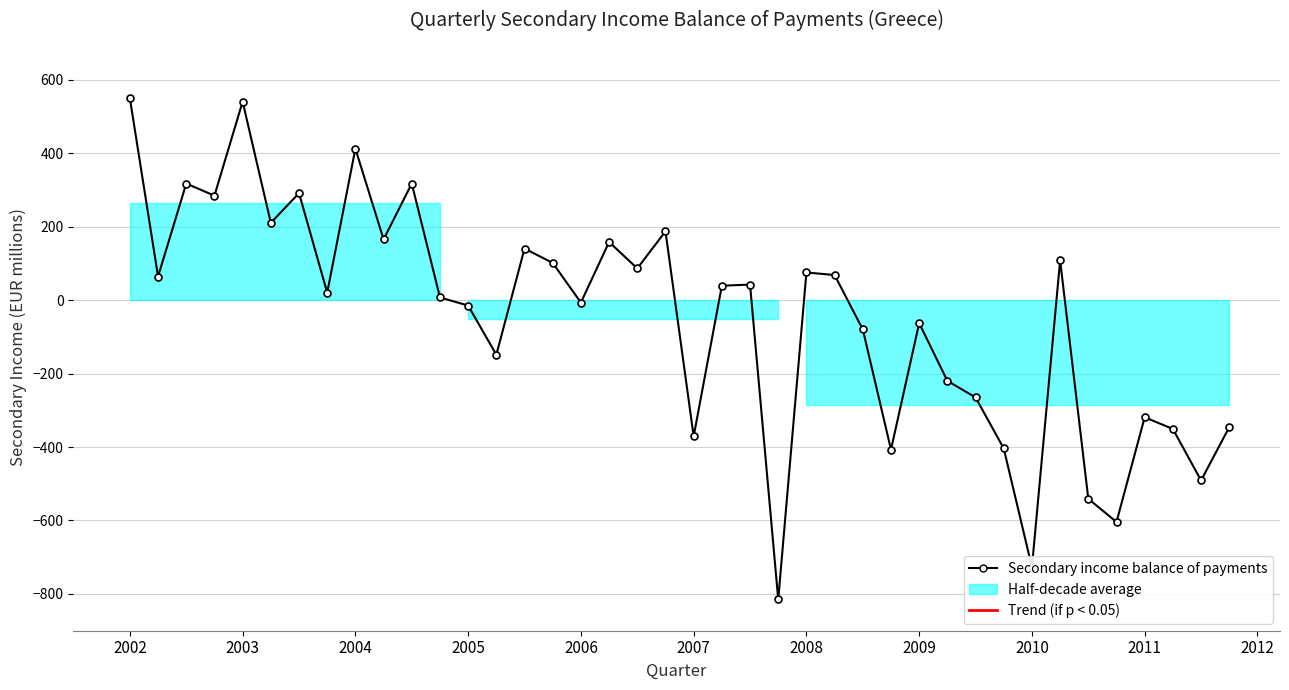

What is the greatest value displayed?

549